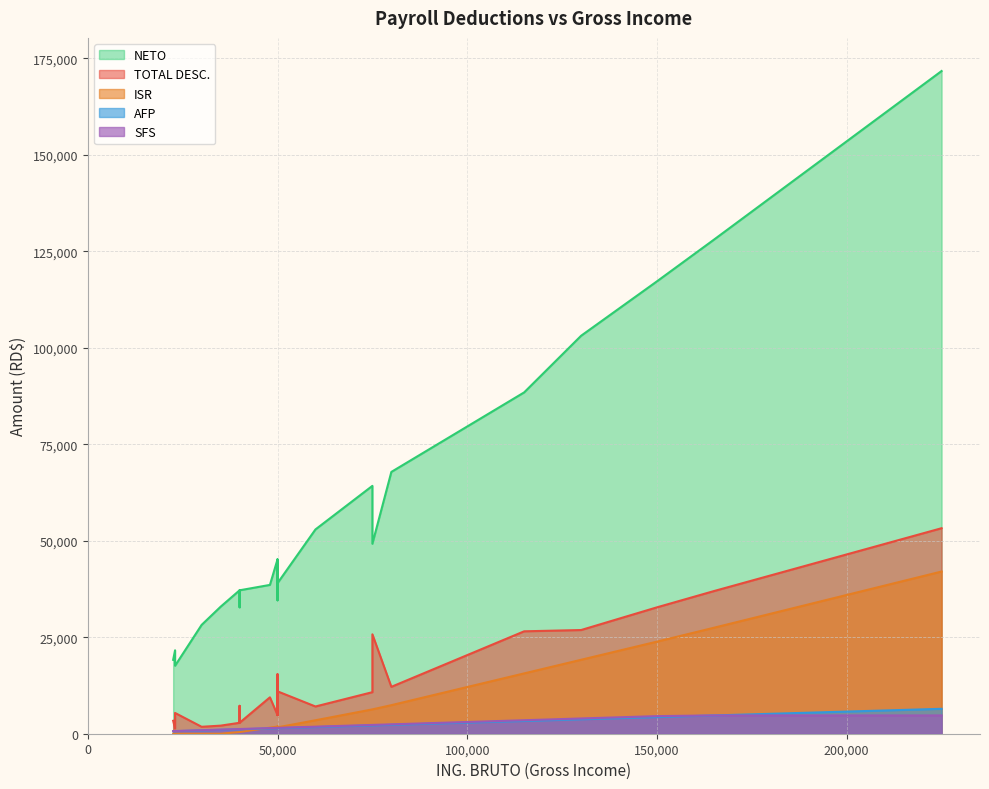

How many values in the SFS series are below 1520?

10